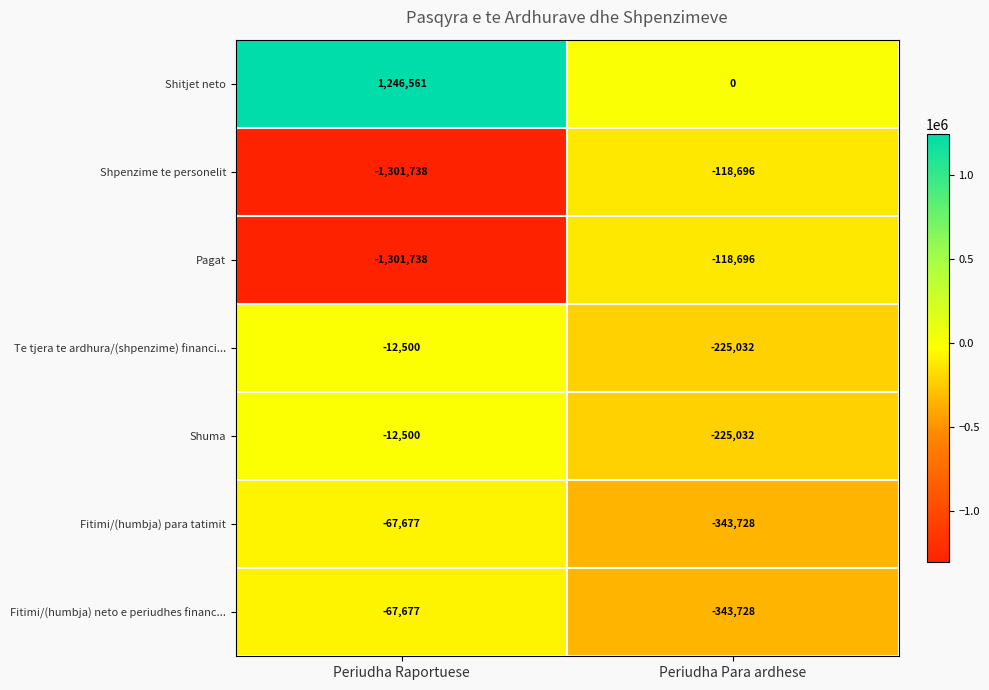

Which series has the largest total across all categories?

Shitjet neto